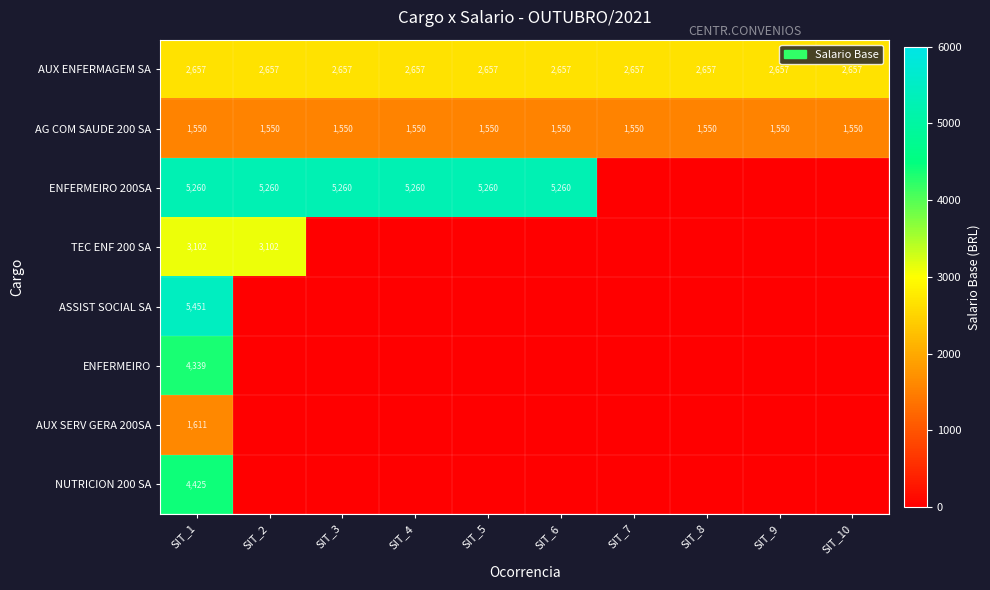

What is the highest value of the AUX ENFERMAGEM SA series?

2657